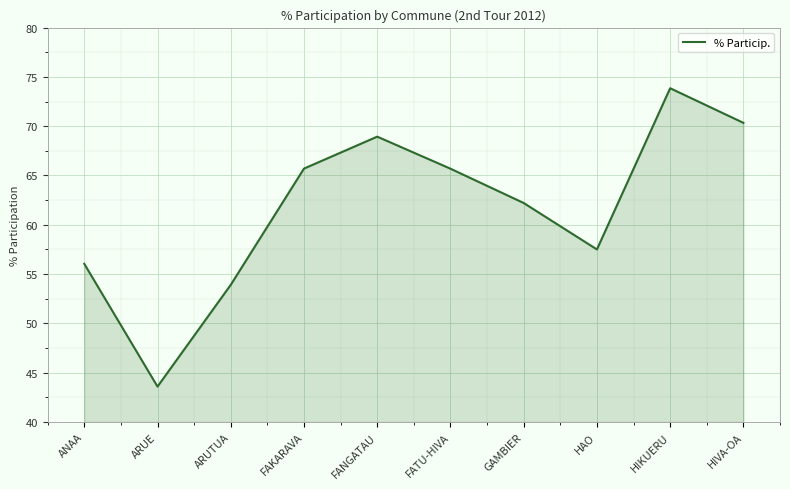

What is the difference between the maximum and minimum values?

30.3